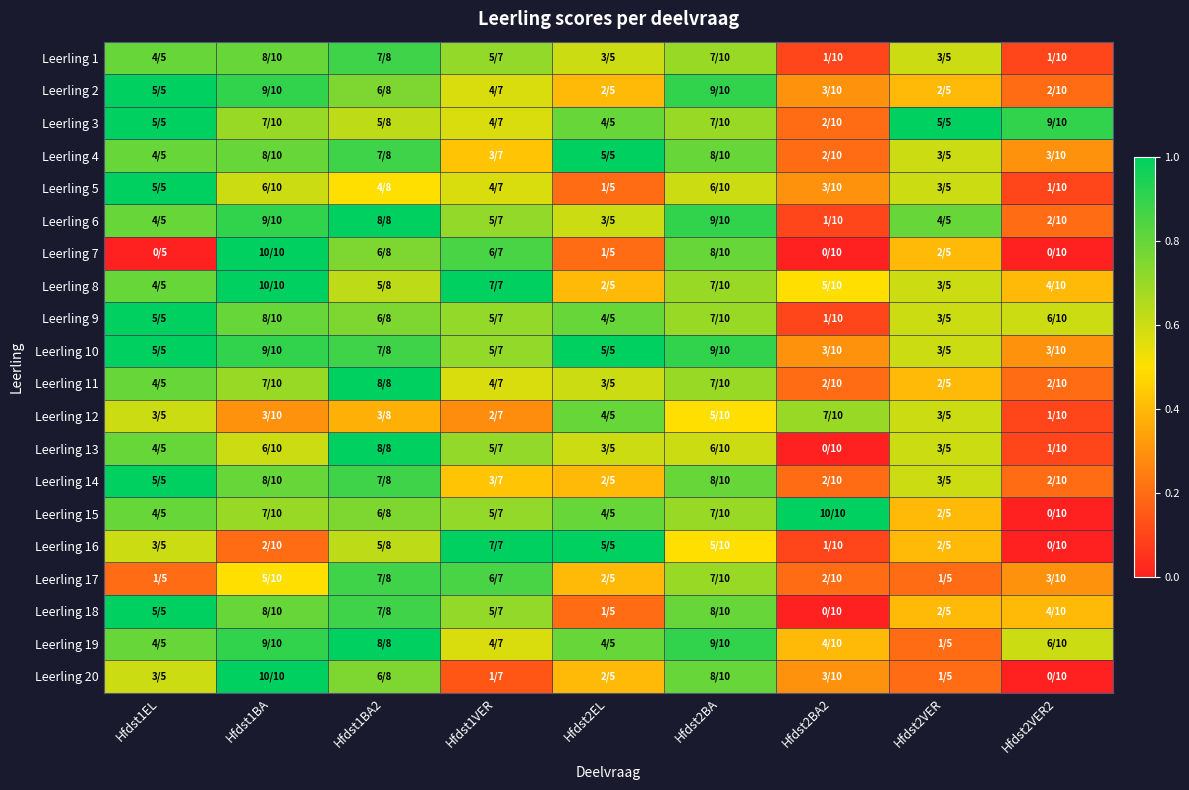

Reading right to left, transcribe all the data shown in this chart.

Leerling 1: Hfdst2VER2=0.1	Hfdst2VER=0.6	Hfdst2BA2=0.1	Hfdst2BA=0.7	Hfdst2EL=0.6	Hfdst1VER=0.7	Hfdst1BA2=0.9	Hfdst1BA=0.8	Hfdst1EL=0.8
Leerling 2: Hfdst2VER2=0.2	Hfdst2VER=0.4	Hfdst2BA2=0.3	Hfdst2BA=0.9	Hfdst2EL=0.4	Hfdst1VER=0.6	Hfdst1BA2=0.8	Hfdst1BA=0.9	Hfdst1EL=1.0
Leerling 3: Hfdst2VER2=0.9	Hfdst2VER=1.0	Hfdst2BA2=0.2	Hfdst2BA=0.7	Hfdst2EL=0.8	Hfdst1VER=0.6	Hfdst1BA2=0.6	Hfdst1BA=0.7	Hfdst1EL=1.0
Leerling 4: Hfdst2VER2=0.3	Hfdst2VER=0.6	Hfdst2BA2=0.2	Hfdst2BA=0.8	Hfdst2EL=1.0	Hfdst1VER=0.4	Hfdst1BA2=0.9	Hfdst1BA=0.8	Hfdst1EL=0.8
Leerling 5: Hfdst2VER2=0.1	Hfdst2VER=0.6	Hfdst2BA2=0.3	Hfdst2BA=0.6	Hfdst2EL=0.2	Hfdst1VER=0.6	Hfdst1BA2=0.5	Hfdst1BA=0.6	Hfdst1EL=1.0
Leerling 6: Hfdst2VER2=0.2	Hfdst2VER=0.8	Hfdst2BA2=0.1	Hfdst2BA=0.9	Hfdst2EL=0.6	Hfdst1VER=0.7	Hfdst1BA2=1.0	Hfdst1BA=0.9	Hfdst1EL=0.8
Leerling 7: Hfdst2VER2=0.0	Hfdst2VER=0.4	Hfdst2BA2=0.0	Hfdst2BA=0.8	Hfdst2EL=0.2	Hfdst1VER=0.9	Hfdst1BA2=0.8	Hfdst1BA=1.0	Hfdst1EL=0.0
Leerling 8: Hfdst2VER2=0.4	Hfdst2VER=0.6	Hfdst2BA2=0.5	Hfdst2BA=0.7	Hfdst2EL=0.4	Hfdst1VER=1.0	Hfdst1BA2=0.6	Hfdst1BA=1.0	Hfdst1EL=0.8
Leerling 9: Hfdst2VER2=0.6	Hfdst2VER=0.6	Hfdst2BA2=0.1	Hfdst2BA=0.7	Hfdst2EL=0.8	Hfdst1VER=0.7	Hfdst1BA2=0.8	Hfdst1BA=0.8	Hfdst1EL=1.0
Leerling 10: Hfdst2VER2=0.3	Hfdst2VER=0.6	Hfdst2BA2=0.3	Hfdst2BA=0.9	Hfdst2EL=1.0	Hfdst1VER=0.7	Hfdst1BA2=0.9	Hfdst1BA=0.9	Hfdst1EL=1.0
Leerling 11: Hfdst2VER2=0.2	Hfdst2VER=0.4	Hfdst2BA2=0.2	Hfdst2BA=0.7	Hfdst2EL=0.6	Hfdst1VER=0.6	Hfdst1BA2=1.0	Hfdst1BA=0.7	Hfdst1EL=0.8
Leerling 12: Hfdst2VER2=0.1	Hfdst2VER=0.6	Hfdst2BA2=0.7	Hfdst2BA=0.5	Hfdst2EL=0.8	Hfdst1VER=0.3	Hfdst1BA2=0.4	Hfdst1BA=0.3	Hfdst1EL=0.6
Leerling 13: Hfdst2VER2=0.1	Hfdst2VER=0.6	Hfdst2BA2=0.0	Hfdst2BA=0.6	Hfdst2EL=0.6	Hfdst1VER=0.7	Hfdst1BA2=1.0	Hfdst1BA=0.6	Hfdst1EL=0.8
Leerling 14: Hfdst2VER2=0.2	Hfdst2VER=0.6	Hfdst2BA2=0.2	Hfdst2BA=0.8	Hfdst2EL=0.4	Hfdst1VER=0.4	Hfdst1BA2=0.9	Hfdst1BA=0.8	Hfdst1EL=1.0
Leerling 15: Hfdst2VER2=0.0	Hfdst2VER=0.4	Hfdst2BA2=1.0	Hfdst2BA=0.7	Hfdst2EL=0.8	Hfdst1VER=0.7	Hfdst1BA2=0.8	Hfdst1BA=0.7	Hfdst1EL=0.8
Leerling 16: Hfdst2VER2=0.0	Hfdst2VER=0.4	Hfdst2BA2=0.1	Hfdst2BA=0.5	Hfdst2EL=1.0	Hfdst1VER=1.0	Hfdst1BA2=0.6	Hfdst1BA=0.2	Hfdst1EL=0.6
Leerling 17: Hfdst2VER2=0.3	Hfdst2VER=0.2	Hfdst2BA2=0.2	Hfdst2BA=0.7	Hfdst2EL=0.4	Hfdst1VER=0.9	Hfdst1BA2=0.9	Hfdst1BA=0.5	Hfdst1EL=0.2
Leerling 18: Hfdst2VER2=0.4	Hfdst2VER=0.4	Hfdst2BA2=0.0	Hfdst2BA=0.8	Hfdst2EL=0.2	Hfdst1VER=0.7	Hfdst1BA2=0.9	Hfdst1BA=0.8	Hfdst1EL=1.0
Leerling 19: Hfdst2VER2=0.6	Hfdst2VER=0.2	Hfdst2BA2=0.4	Hfdst2BA=0.9	Hfdst2EL=0.8	Hfdst1VER=0.6	Hfdst1BA2=1.0	Hfdst1BA=0.9	Hfdst1EL=0.8
Leerling 20: Hfdst2VER2=0.0	Hfdst2VER=0.2	Hfdst2BA2=0.3	Hfdst2BA=0.8	Hfdst2EL=0.4	Hfdst1VER=0.1	Hfdst1BA2=0.8	Hfdst1BA=1.0	Hfdst1EL=0.6